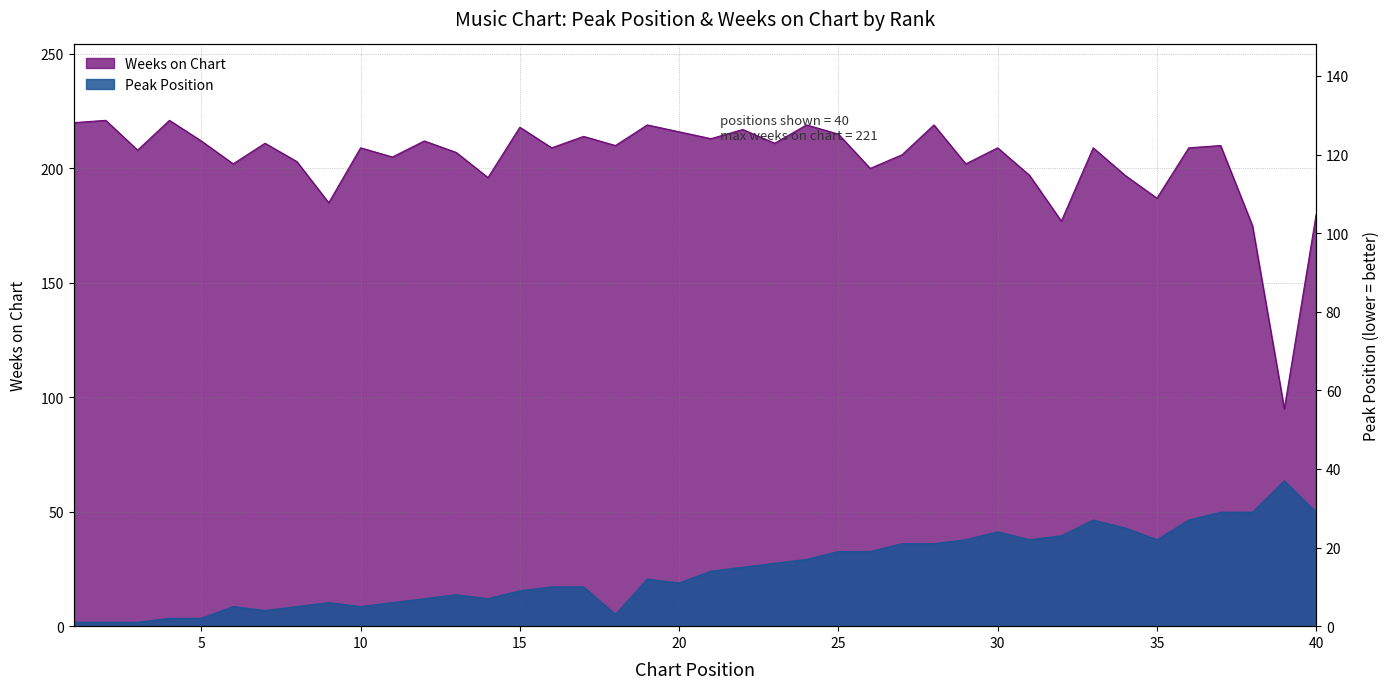

True or false: Peak Position has more than 1 points higher than both neighbors.

True